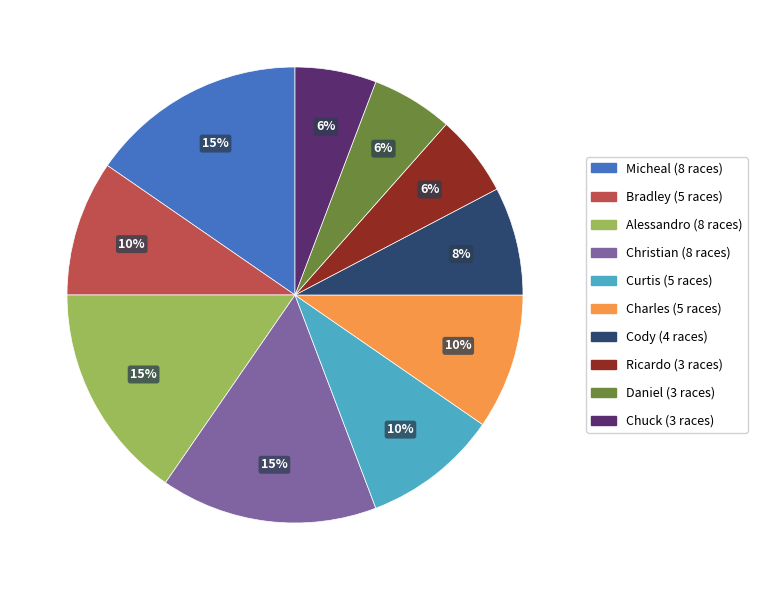

To the nearest percent, what is the average slice percentage?

10%